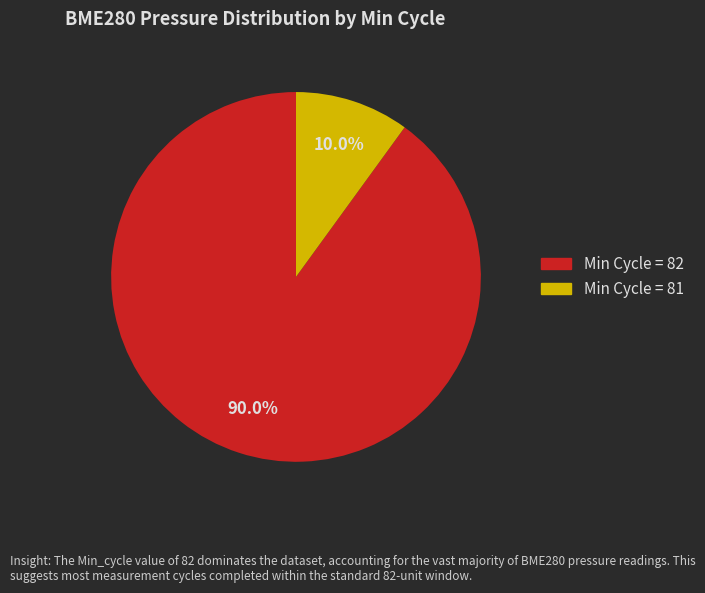

Does any single category account for the majority?

Yes